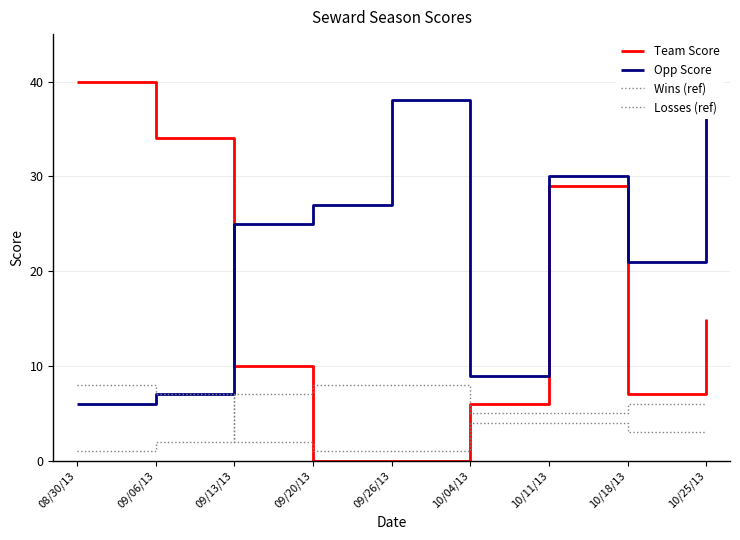

True or false: Losses (ref) has more than 0 points higher than both neighbors.

False